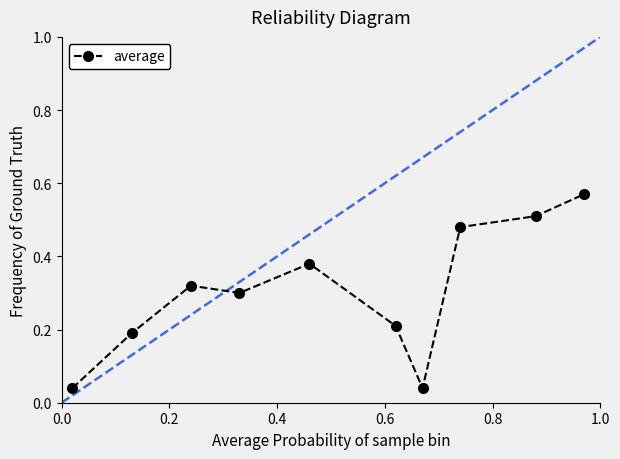

True or false: the data has more than 2 interior local peaks.

False